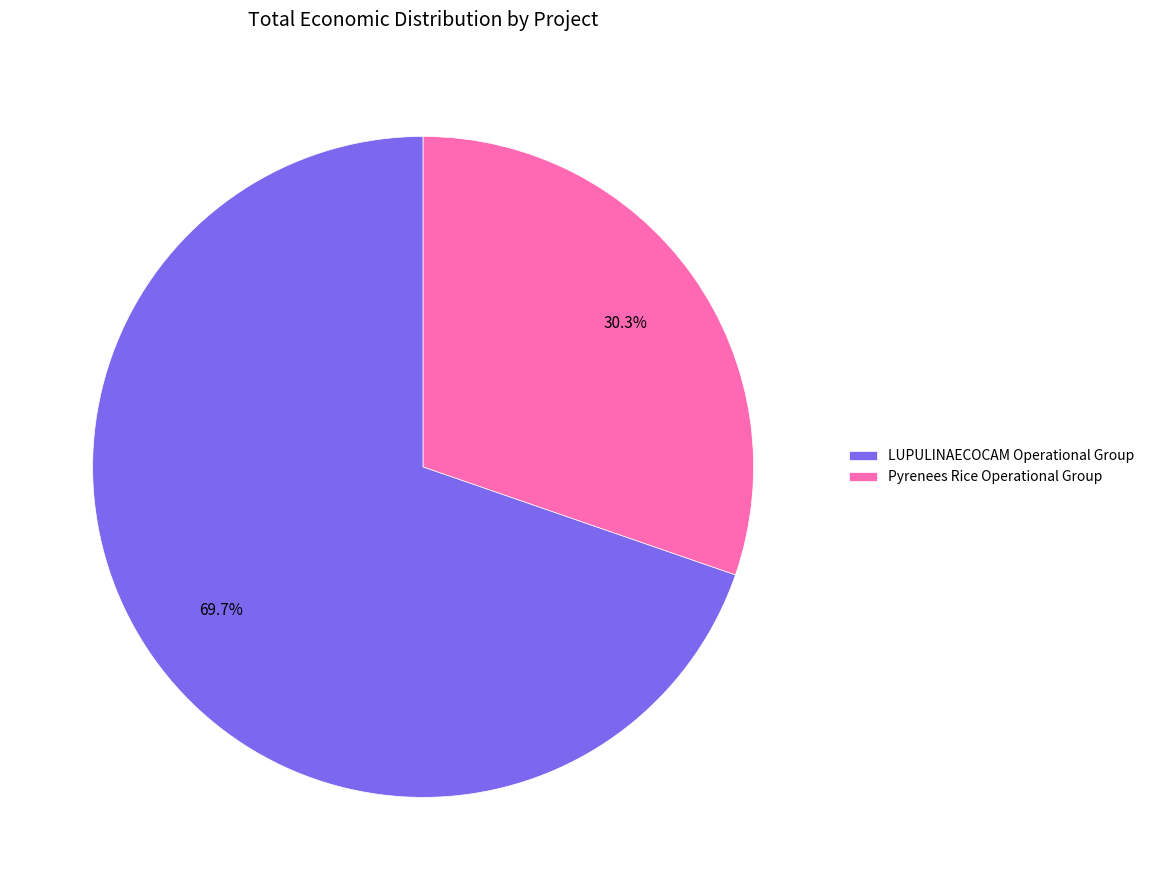

How many slices are in this pie chart?

2